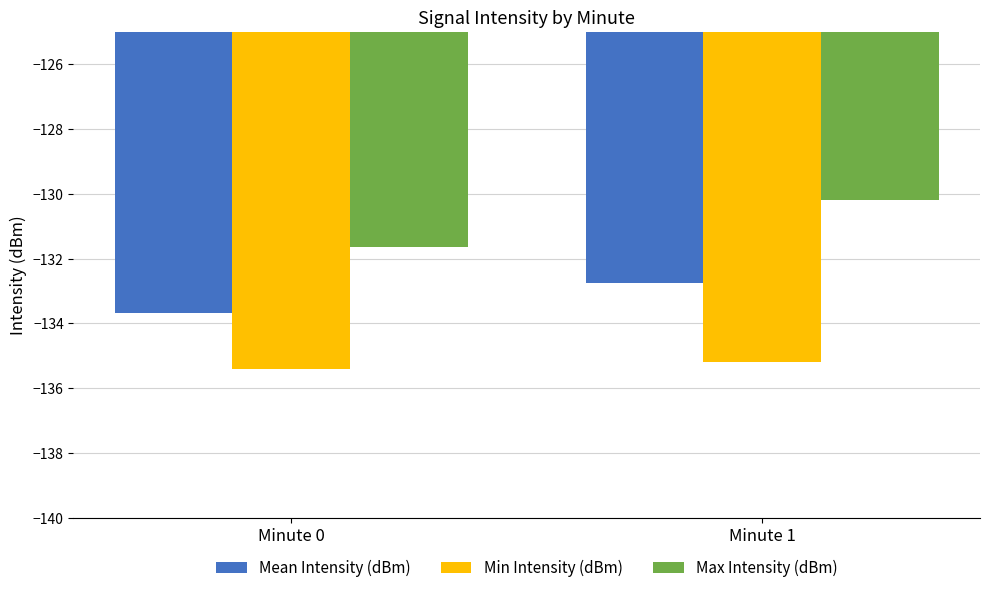

What is the approximate value of Min Intensity (dBm) at Minute 0?

-135.4